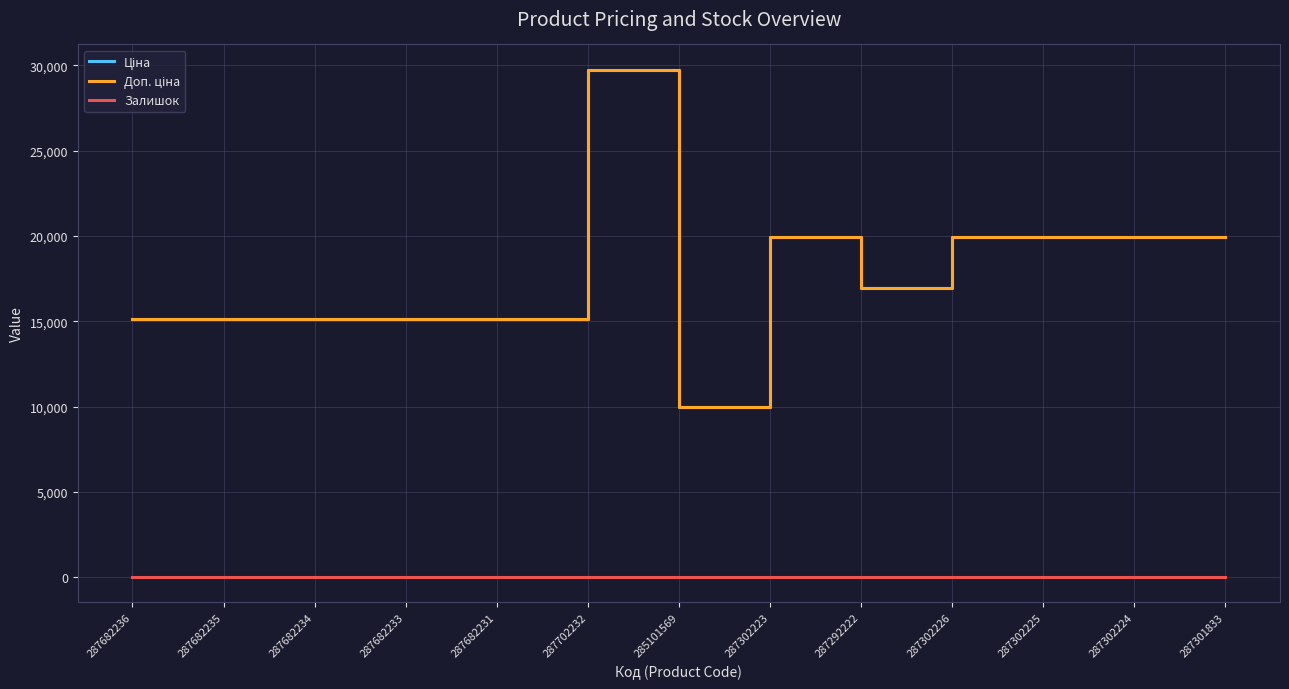

How many series are shown in this chart?

3